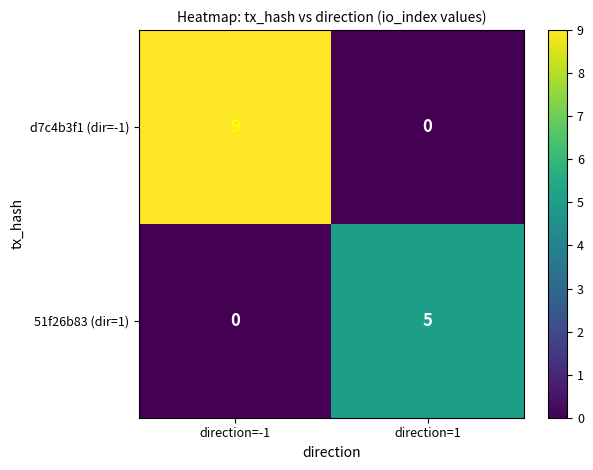

Which series has the largest total across all categories?

d7c4b3f1 (dir=-1)